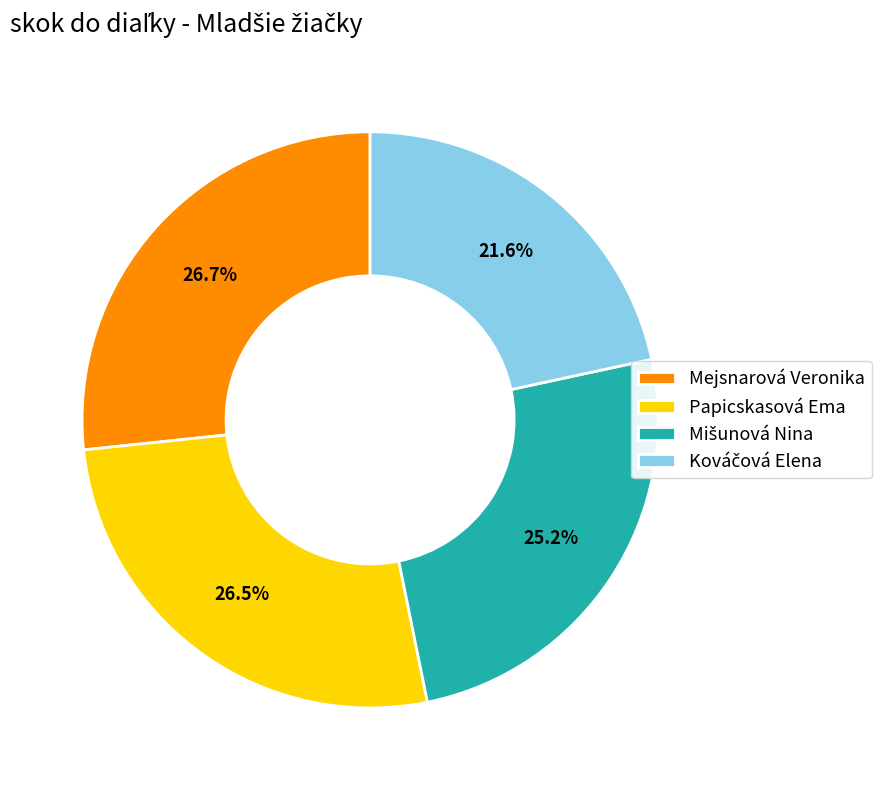

Is there any slice that represents more than half of the pie?

No